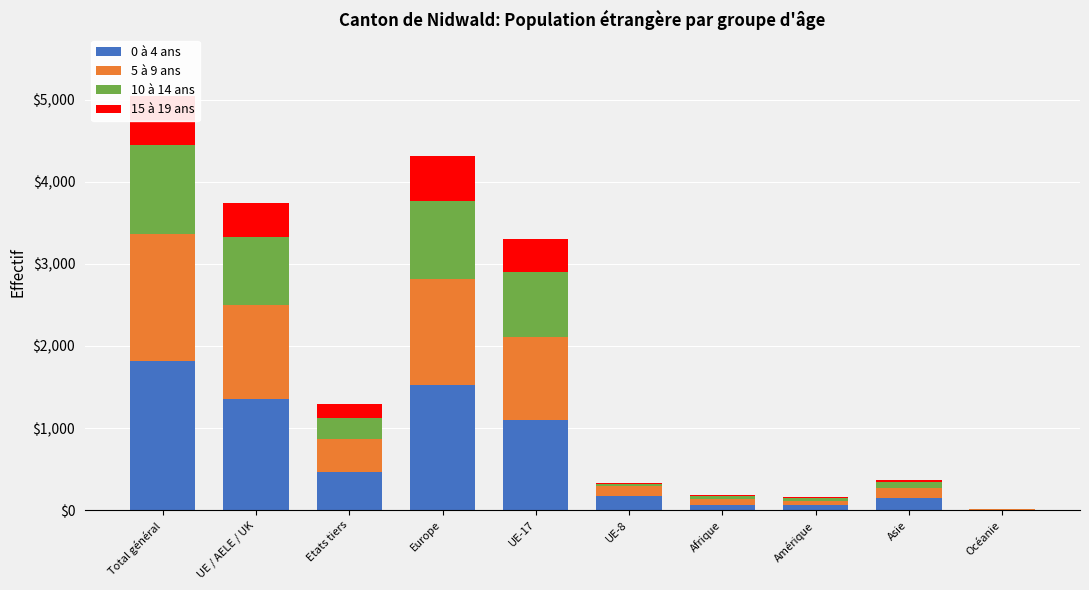

The value of 15 à 19 ans at Etats tiers is 174. True or false?

True